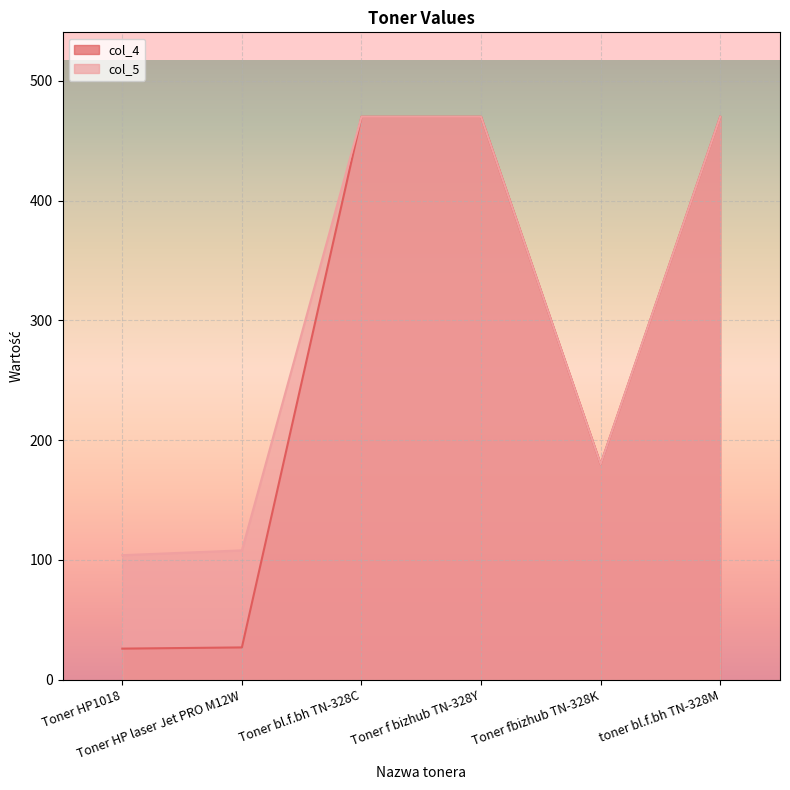

Which series changed the most between Toner HP1018 and Toner fbizhub TN-328K?

col_4